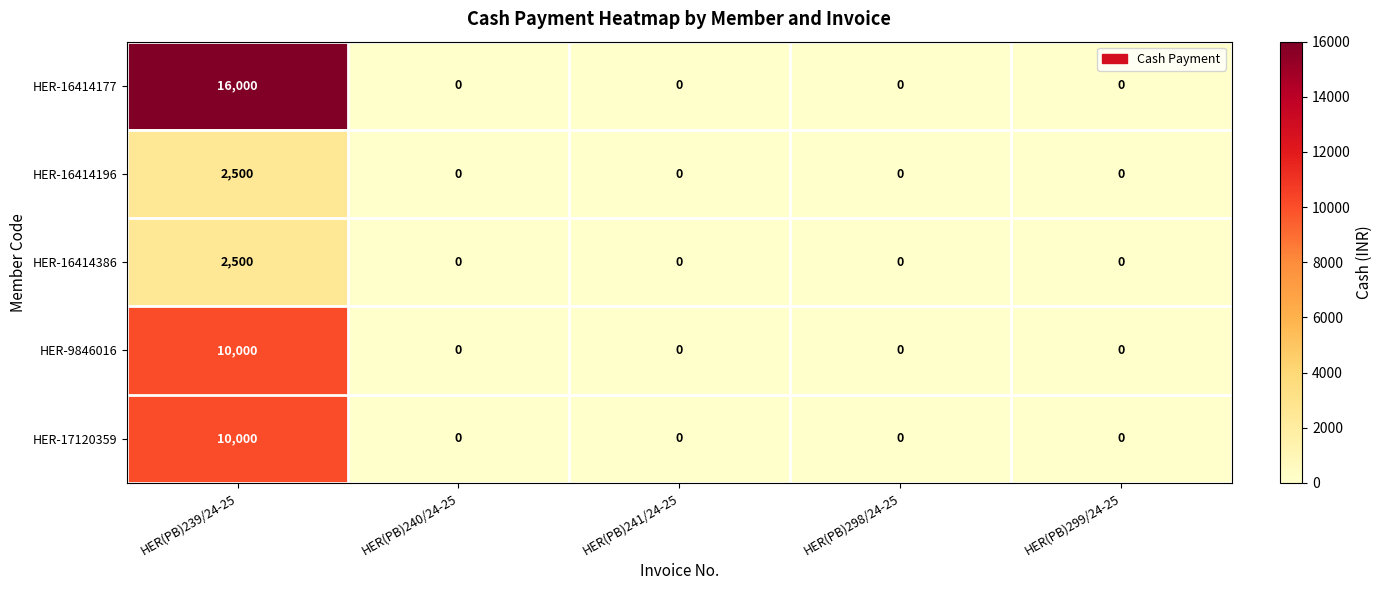

Is it true that HER-16414177 equals 22600 at HER(PB)239/24-25?

False